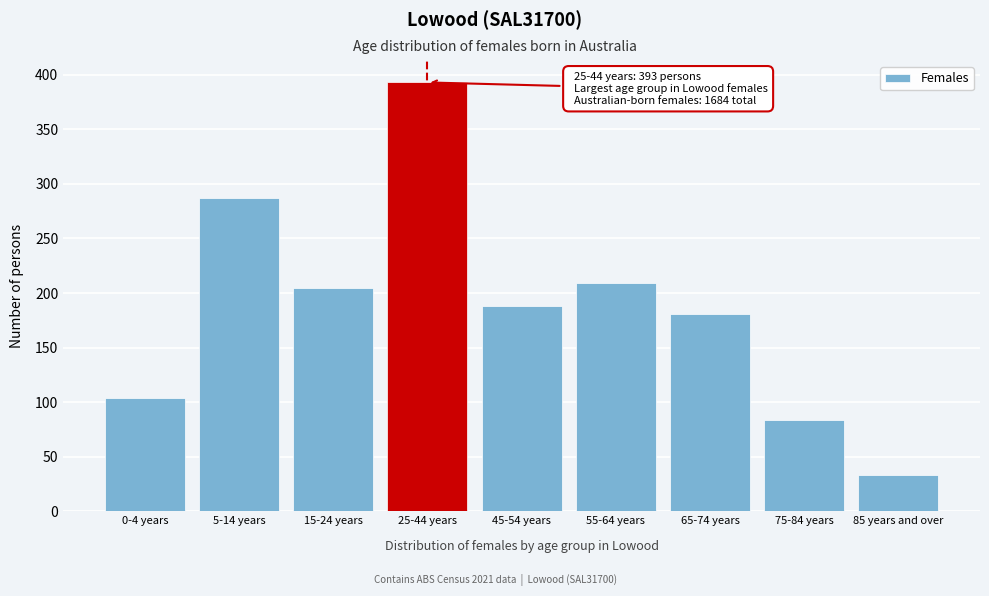

Reading left to right, transcribe all the data shown in this chart.

104	287	205	393	188	209	181	84	33